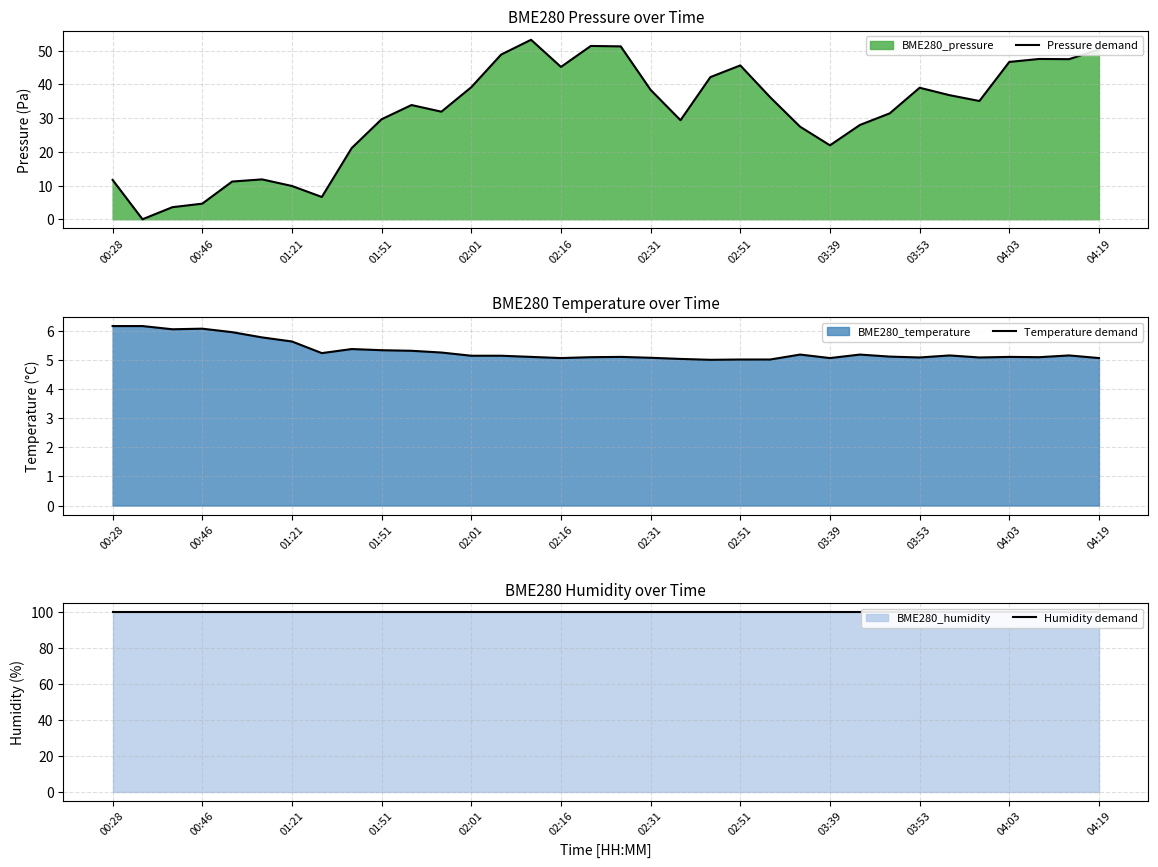

Is it true that Pressure demand equals 18.6 at 04:19?

False